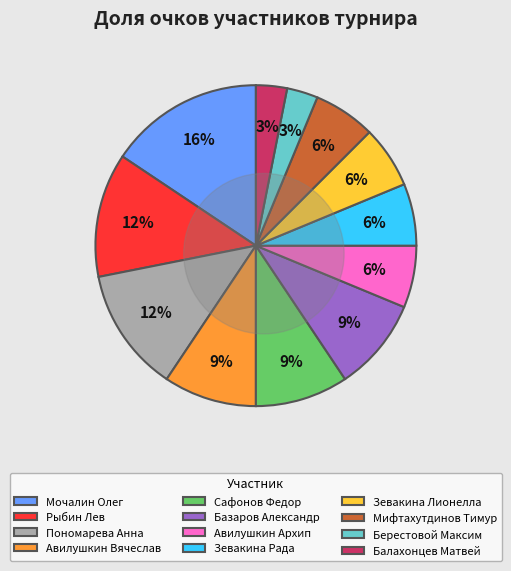

The Сафонов Федор slice represents 9% of the pie. True or false?

True